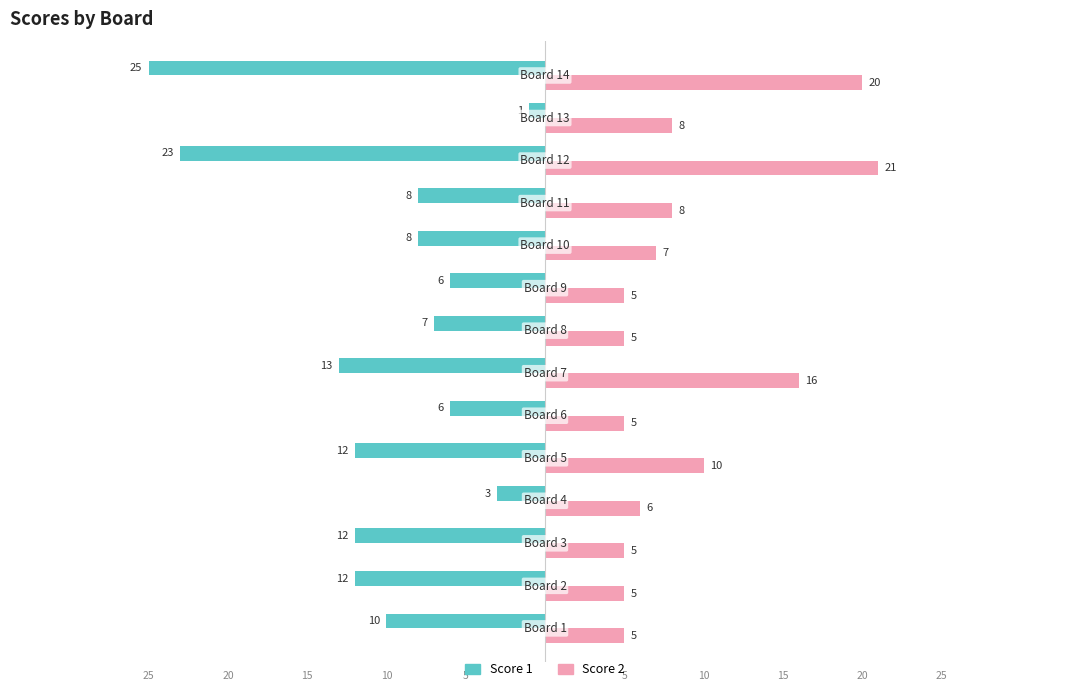

What is the minimum value for Score 1?

-25